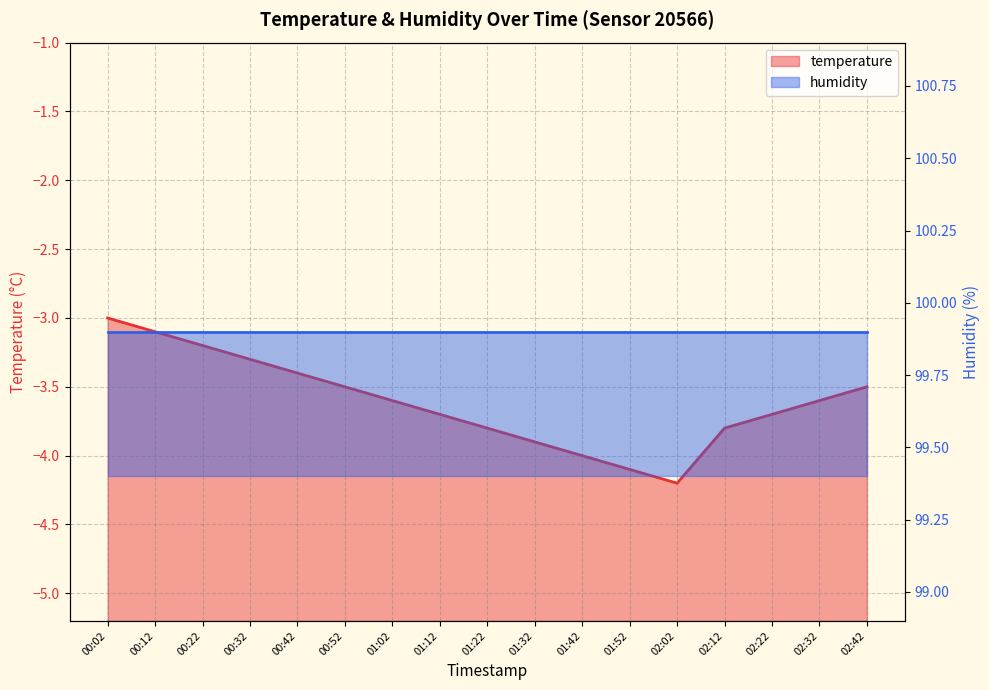

Reading right to left, extract all data points from this chart.

-3.5	-3.6	-3.7	-3.8	-4.2	-4.1	-4.0	-3.9	-3.8	-3.7	-3.6	-3.5	-3.4	-3.3	-3.2	-3.1	-3.0